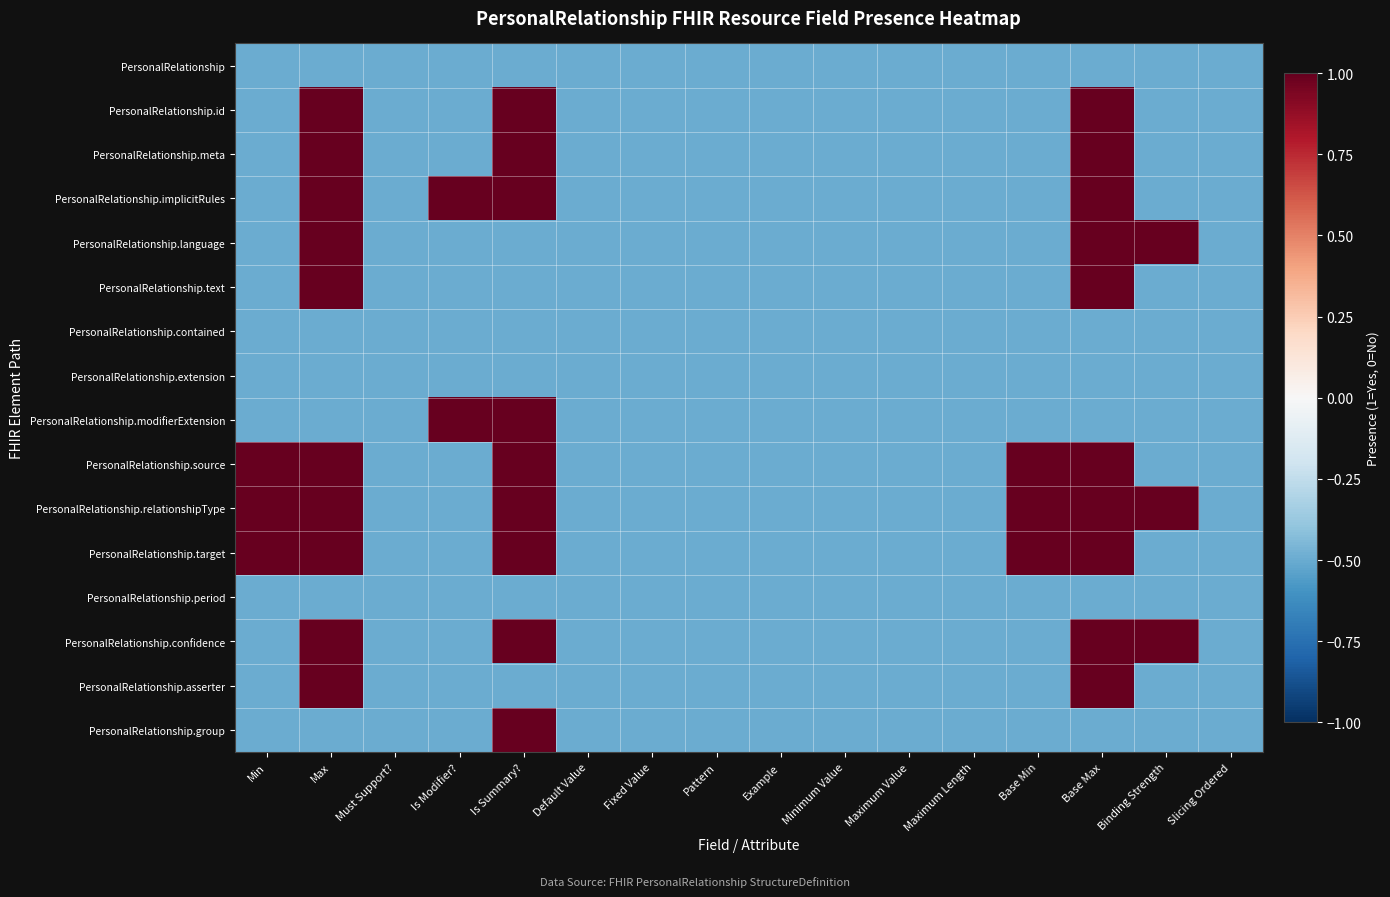

Reading right to left, list all the values displayed in this chart.

PersonalRelationship: Slicing Ordered=-0.5	Binding Strength=-0.5	Base Max=-0.5	Base Min=-0.5	Maximum Length=-0.5	Maximum Value=-0.5	Minimum Value=-0.5	Example=-0.5	Pattern=-0.5	Fixed Value=-0.5	Default Value=-0.5	Is Summary?=-0.5	Is Modifier?=-0.5	Must Support?=-0.5	Max=-0.5	Min=-0.5
PersonalRelationship.id: Slicing Ordered=-0.5	Binding Strength=-0.5	Base Max=1.0	Base Min=-0.5	Maximum Length=-0.5	Maximum Value=-0.5	Minimum Value=-0.5	Example=-0.5	Pattern=-0.5	Fixed Value=-0.5	Default Value=-0.5	Is Summary?=1.0	Is Modifier?=-0.5	Must Support?=-0.5	Max=1.0	Min=-0.5
PersonalRelationship.meta: Slicing Ordered=-0.5	Binding Strength=-0.5	Base Max=1.0	Base Min=-0.5	Maximum Length=-0.5	Maximum Value=-0.5	Minimum Value=-0.5	Example=-0.5	Pattern=-0.5	Fixed Value=-0.5	Default Value=-0.5	Is Summary?=1.0	Is Modifier?=-0.5	Must Support?=-0.5	Max=1.0	Min=-0.5
PersonalRelationship.implicitRules: Slicing Ordered=-0.5	Binding Strength=-0.5	Base Max=1.0	Base Min=-0.5	Maximum Length=-0.5	Maximum Value=-0.5	Minimum Value=-0.5	Example=-0.5	Pattern=-0.5	Fixed Value=-0.5	Default Value=-0.5	Is Summary?=1.0	Is Modifier?=1.0	Must Support?=-0.5	Max=1.0	Min=-0.5
PersonalRelationship.language: Slicing Ordered=-0.5	Binding Strength=1.0	Base Max=1.0	Base Min=-0.5	Maximum Length=-0.5	Maximum Value=-0.5	Minimum Value=-0.5	Example=-0.5	Pattern=-0.5	Fixed Value=-0.5	Default Value=-0.5	Is Summary?=-0.5	Is Modifier?=-0.5	Must Support?=-0.5	Max=1.0	Min=-0.5
PersonalRelationship.text: Slicing Ordered=-0.5	Binding Strength=-0.5	Base Max=1.0	Base Min=-0.5	Maximum Length=-0.5	Maximum Value=-0.5	Minimum Value=-0.5	Example=-0.5	Pattern=-0.5	Fixed Value=-0.5	Default Value=-0.5	Is Summary?=-0.5	Is Modifier?=-0.5	Must Support?=-0.5	Max=1.0	Min=-0.5
PersonalRelationship.contained: Slicing Ordered=-0.5	Binding Strength=-0.5	Base Max=-0.5	Base Min=-0.5	Maximum Length=-0.5	Maximum Value=-0.5	Minimum Value=-0.5	Example=-0.5	Pattern=-0.5	Fixed Value=-0.5	Default Value=-0.5	Is Summary?=-0.5	Is Modifier?=-0.5	Must Support?=-0.5	Max=-0.5	Min=-0.5
PersonalRelationship.extension: Slicing Ordered=-0.5	Binding Strength=-0.5	Base Max=-0.5	Base Min=-0.5	Maximum Length=-0.5	Maximum Value=-0.5	Minimum Value=-0.5	Example=-0.5	Pattern=-0.5	Fixed Value=-0.5	Default Value=-0.5	Is Summary?=-0.5	Is Modifier?=-0.5	Must Support?=-0.5	Max=-0.5	Min=-0.5
PersonalRelationship.modifierExtension: Slicing Ordered=-0.5	Binding Strength=-0.5	Base Max=-0.5	Base Min=-0.5	Maximum Length=-0.5	Maximum Value=-0.5	Minimum Value=-0.5	Example=-0.5	Pattern=-0.5	Fixed Value=-0.5	Default Value=-0.5	Is Summary?=1.0	Is Modifier?=1.0	Must Support?=-0.5	Max=-0.5	Min=-0.5
PersonalRelationship.source: Slicing Ordered=-0.5	Binding Strength=-0.5	Base Max=1.0	Base Min=1.0	Maximum Length=-0.5	Maximum Value=-0.5	Minimum Value=-0.5	Example=-0.5	Pattern=-0.5	Fixed Value=-0.5	Default Value=-0.5	Is Summary?=1.0	Is Modifier?=-0.5	Must Support?=-0.5	Max=1.0	Min=1.0
PersonalRelationship.relationshipType: Slicing Ordered=-0.5	Binding Strength=1.0	Base Max=1.0	Base Min=1.0	Maximum Length=-0.5	Maximum Value=-0.5	Minimum Value=-0.5	Example=-0.5	Pattern=-0.5	Fixed Value=-0.5	Default Value=-0.5	Is Summary?=1.0	Is Modifier?=-0.5	Must Support?=-0.5	Max=1.0	Min=1.0
PersonalRelationship.target: Slicing Ordered=-0.5	Binding Strength=-0.5	Base Max=1.0	Base Min=1.0	Maximum Length=-0.5	Maximum Value=-0.5	Minimum Value=-0.5	Example=-0.5	Pattern=-0.5	Fixed Value=-0.5	Default Value=-0.5	Is Summary?=1.0	Is Modifier?=-0.5	Must Support?=-0.5	Max=1.0	Min=1.0
PersonalRelationship.period: Slicing Ordered=-0.5	Binding Strength=-0.5	Base Max=-0.5	Base Min=-0.5	Maximum Length=-0.5	Maximum Value=-0.5	Minimum Value=-0.5	Example=-0.5	Pattern=-0.5	Fixed Value=-0.5	Default Value=-0.5	Is Summary?=-0.5	Is Modifier?=-0.5	Must Support?=-0.5	Max=-0.5	Min=-0.5
PersonalRelationship.confidence: Slicing Ordered=-0.5	Binding Strength=1.0	Base Max=1.0	Base Min=-0.5	Maximum Length=-0.5	Maximum Value=-0.5	Minimum Value=-0.5	Example=-0.5	Pattern=-0.5	Fixed Value=-0.5	Default Value=-0.5	Is Summary?=1.0	Is Modifier?=-0.5	Must Support?=-0.5	Max=1.0	Min=-0.5
PersonalRelationship.asserter: Slicing Ordered=-0.5	Binding Strength=-0.5	Base Max=1.0	Base Min=-0.5	Maximum Length=-0.5	Maximum Value=-0.5	Minimum Value=-0.5	Example=-0.5	Pattern=-0.5	Fixed Value=-0.5	Default Value=-0.5	Is Summary?=-0.5	Is Modifier?=-0.5	Must Support?=-0.5	Max=1.0	Min=-0.5
PersonalRelationship.group: Slicing Ordered=-0.5	Binding Strength=-0.5	Base Max=-0.5	Base Min=-0.5	Maximum Length=-0.5	Maximum Value=-0.5	Minimum Value=-0.5	Example=-0.5	Pattern=-0.5	Fixed Value=-0.5	Default Value=-0.5	Is Summary?=1.0	Is Modifier?=-0.5	Must Support?=-0.5	Max=-0.5	Min=-0.5